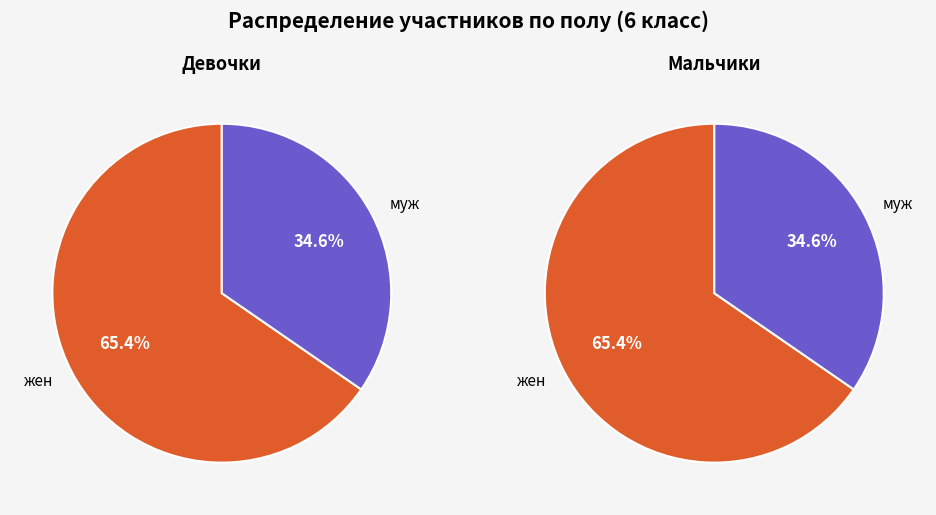

The жен slice represents 65% of the pie. True or false?

True